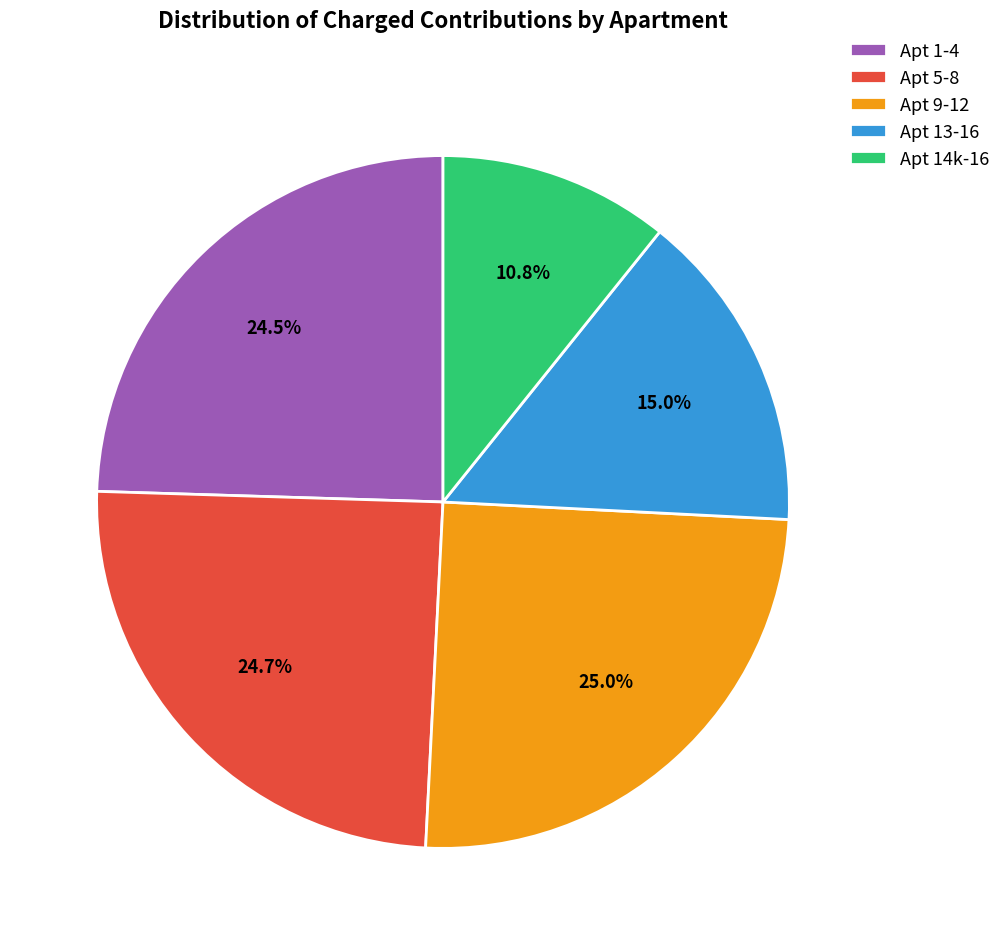

How many slices are in this pie chart?

5